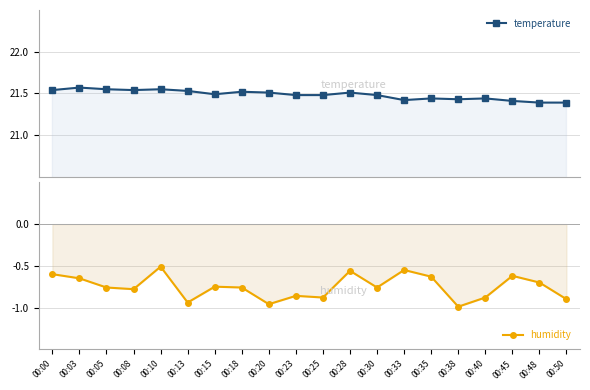

True or false: temperature and humidity cross at least once.

False